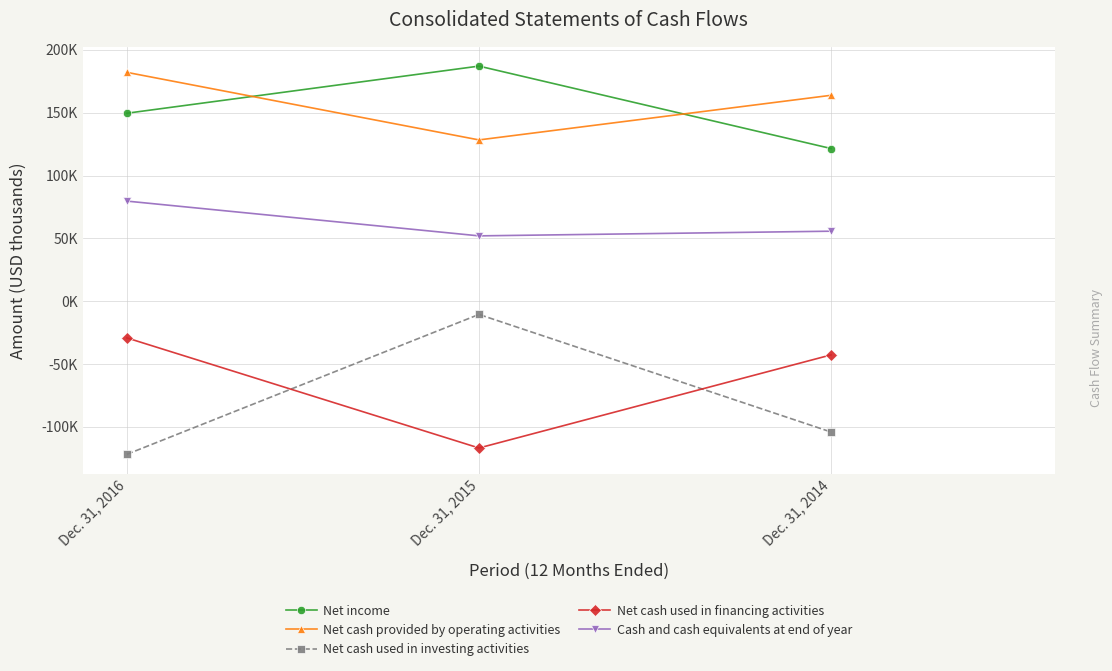

At which label does Net cash provided by operating activities first exceed 163841?

Dec. 31, 2016